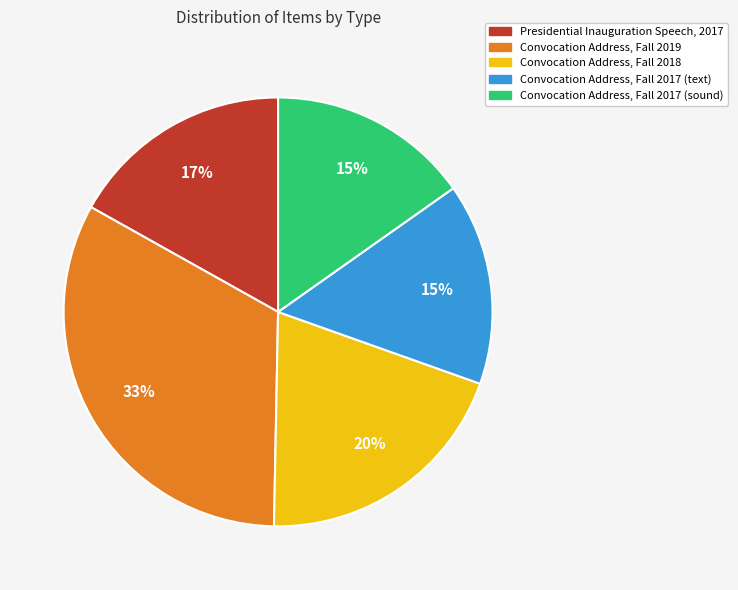

How many segments does this pie chart have?

5